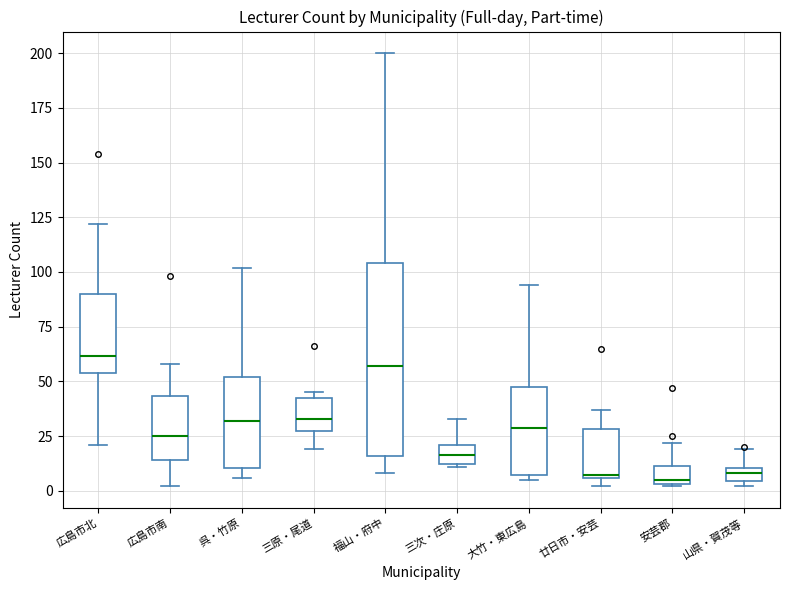

Which box is the tallest, from its lower edge to its upper edge?

福山・府中